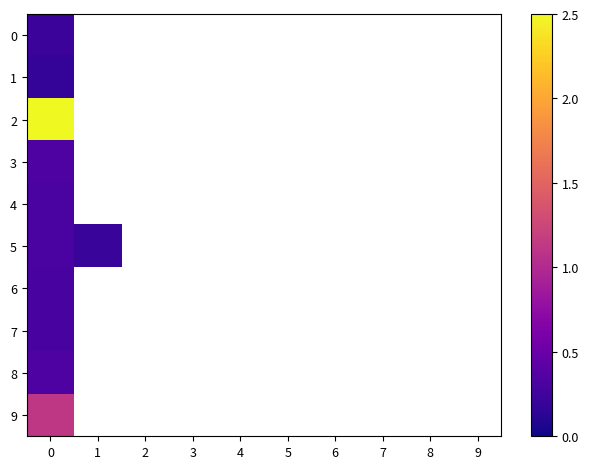

The value of 1 at 0 is 0.1. True or false?

False